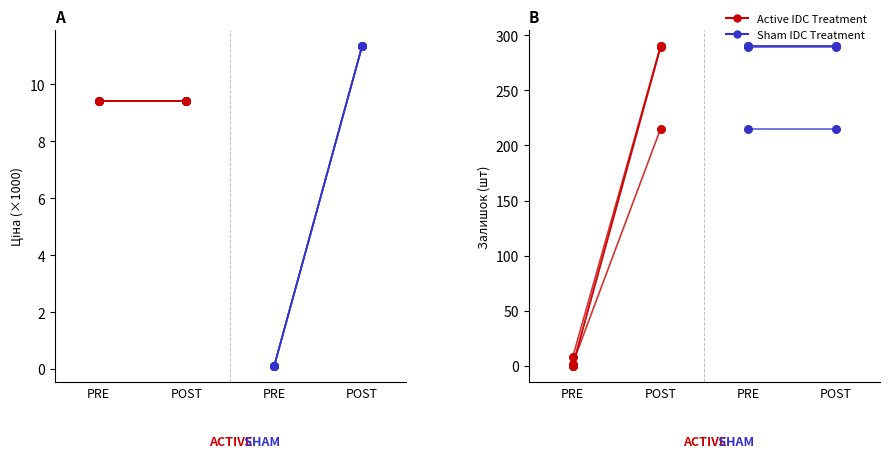

Which series has the largest total across all categories?

Sham IDC Treatment